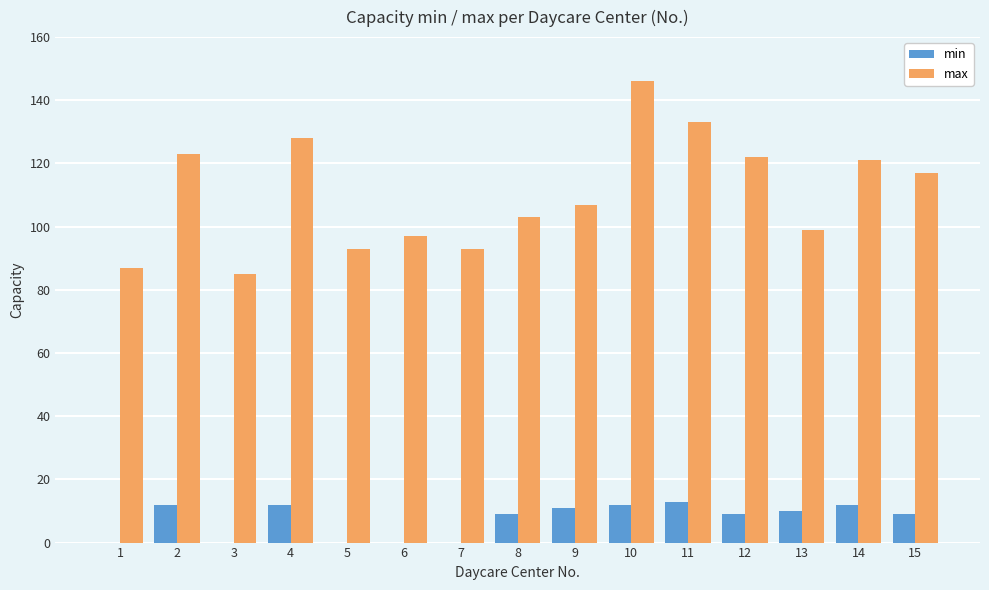

What is the maximum value shown in the chart?

146